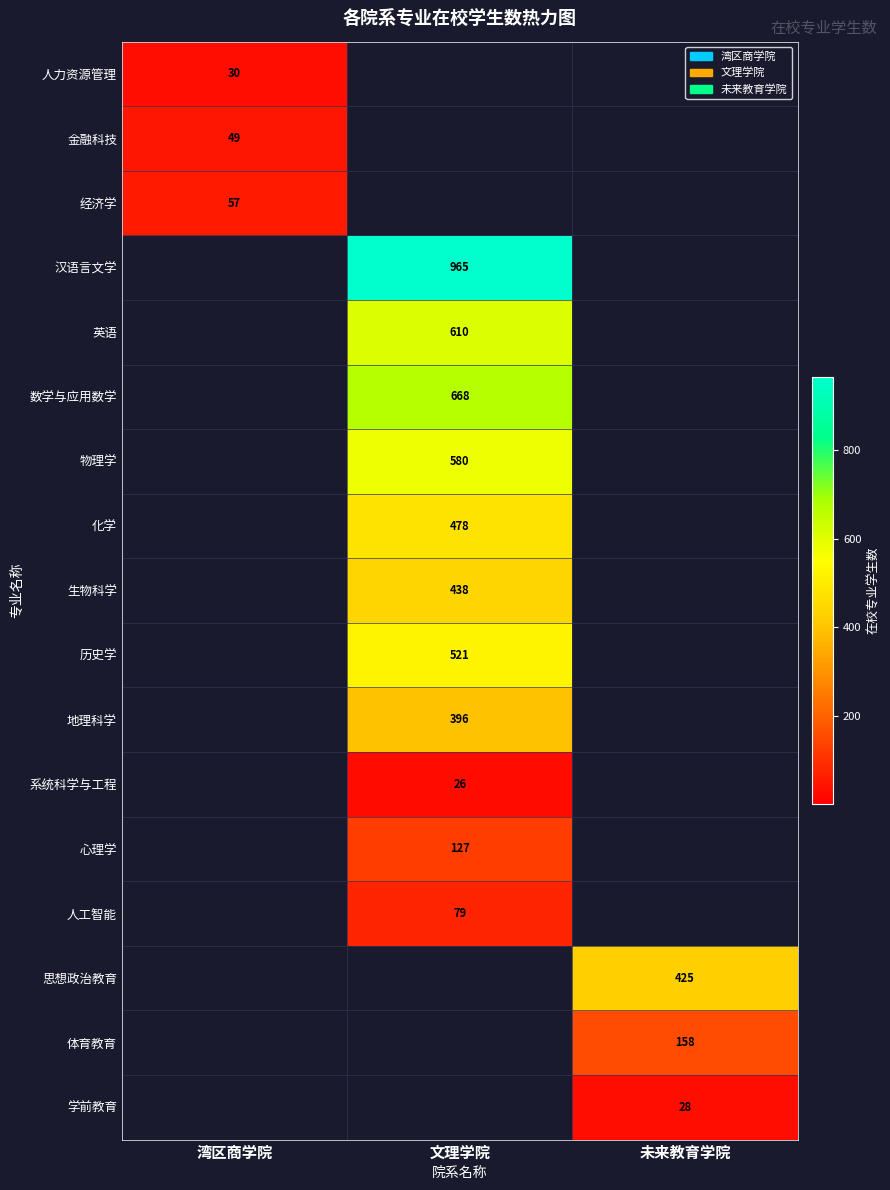

The 化学 series shows 215.1 at 文理学院. True or false?

False